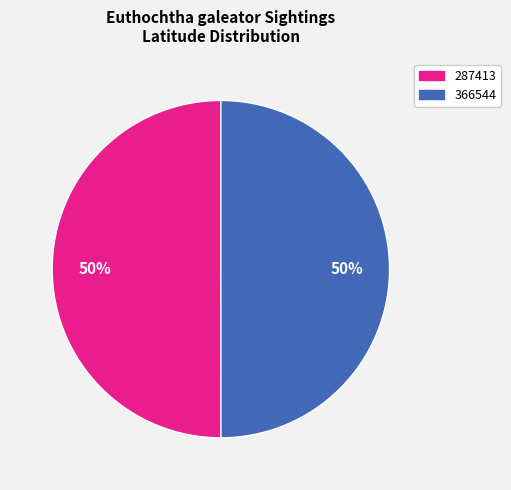

To the nearest percent, what is the average slice percentage?

50%